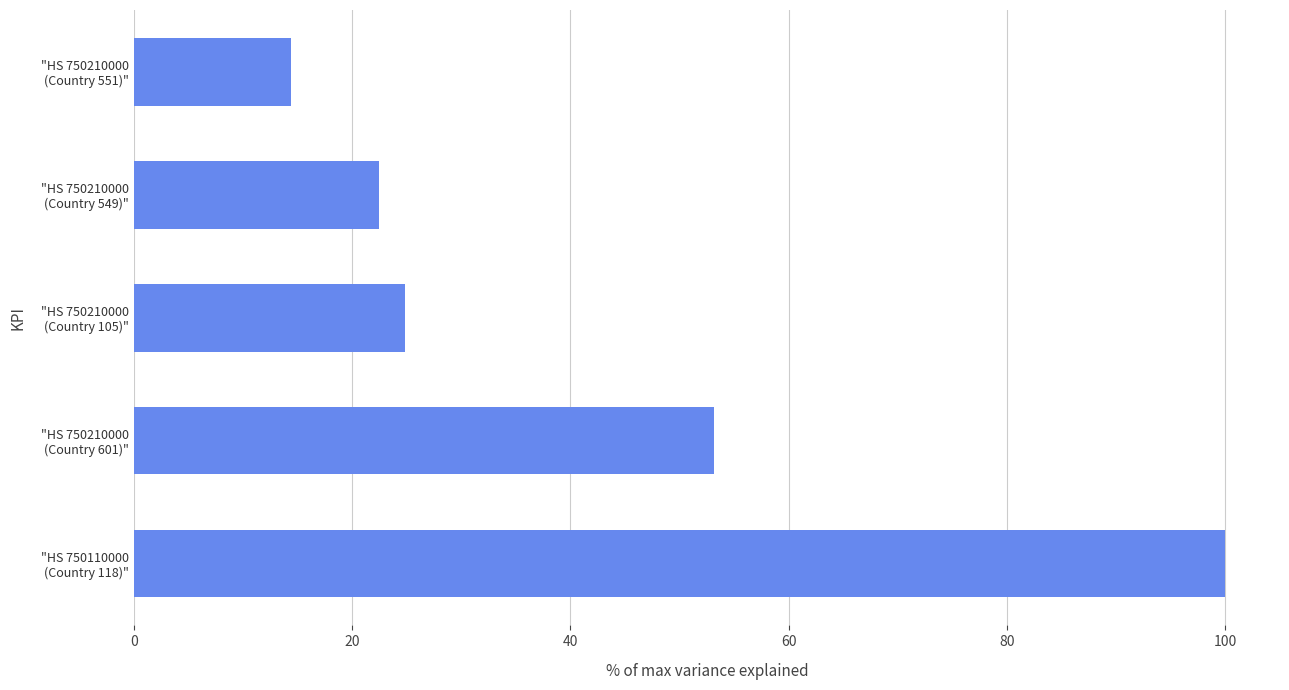

What is the greatest value displayed?

100.0